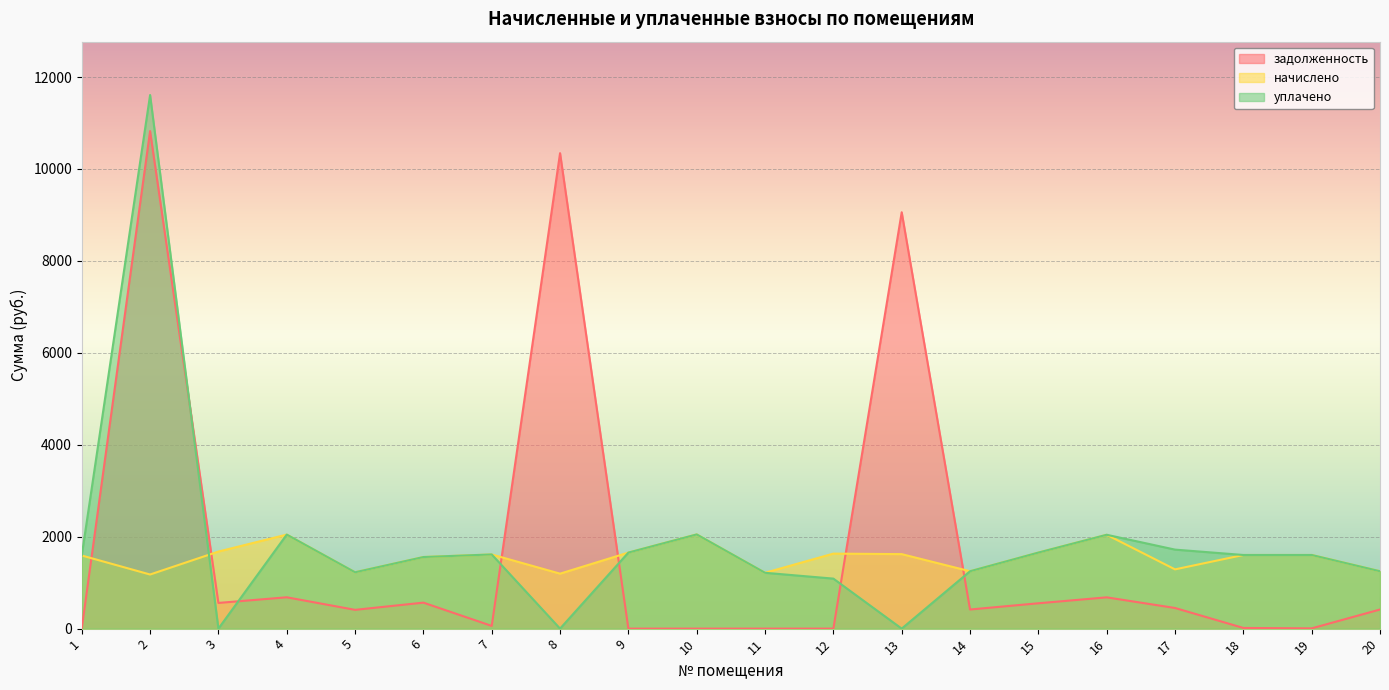

How many data points does each series have?

20